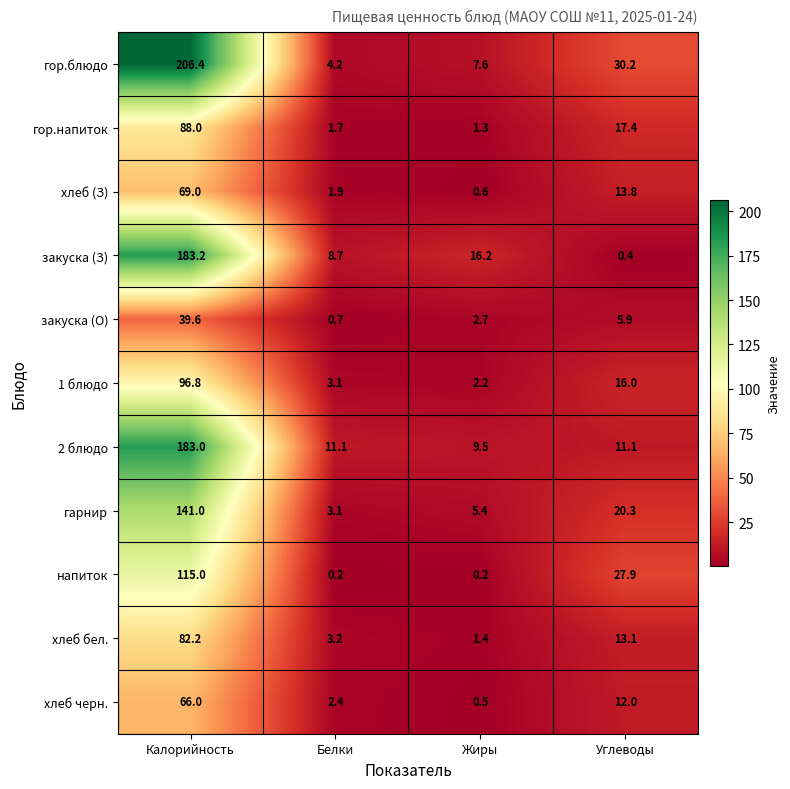

What is the average value of the хлеб черн. series?

20.2